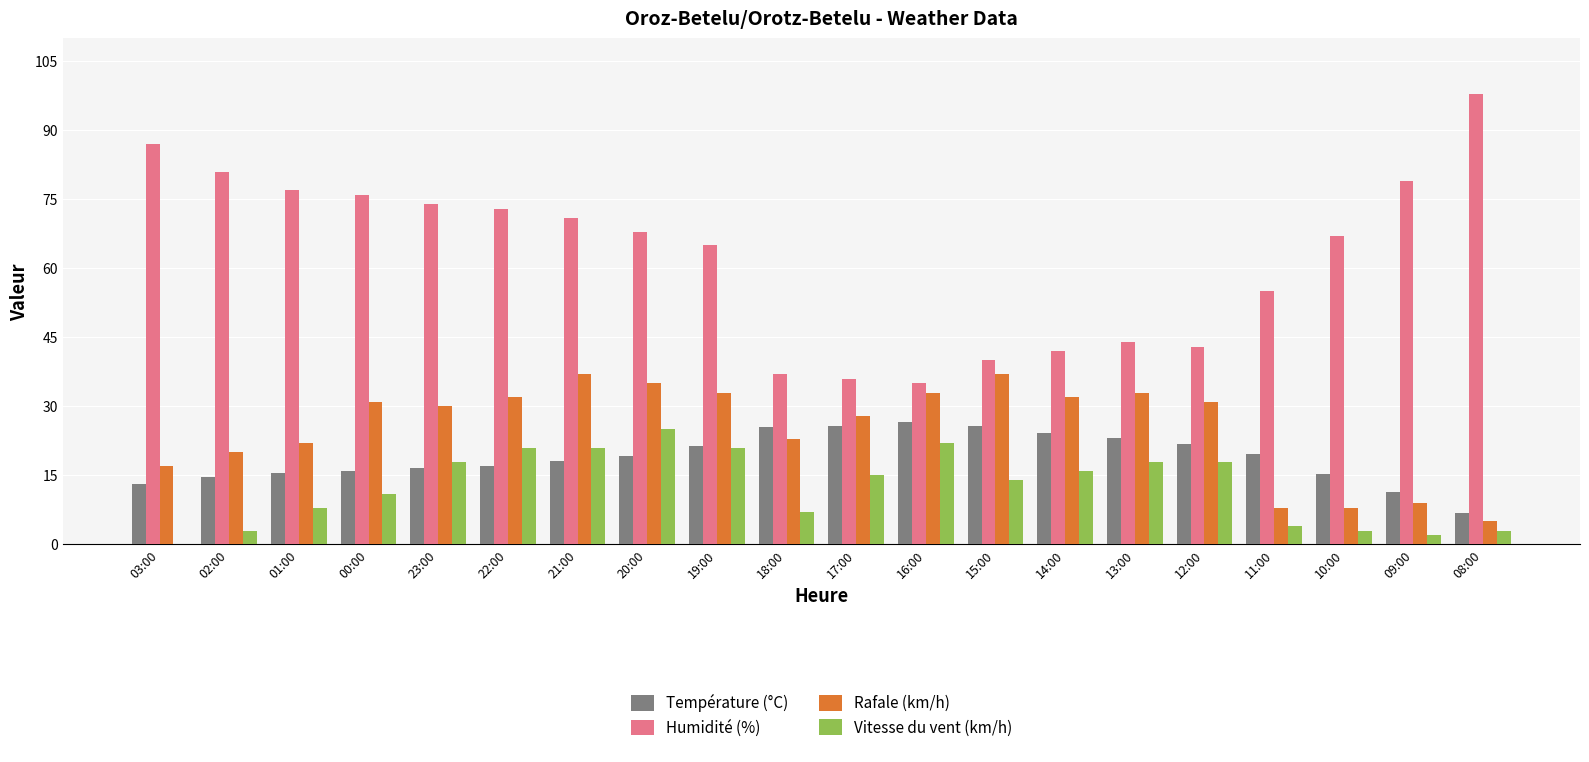

What is the approximate value of Vitesse du vent (km/h) at 22:00?

21.0